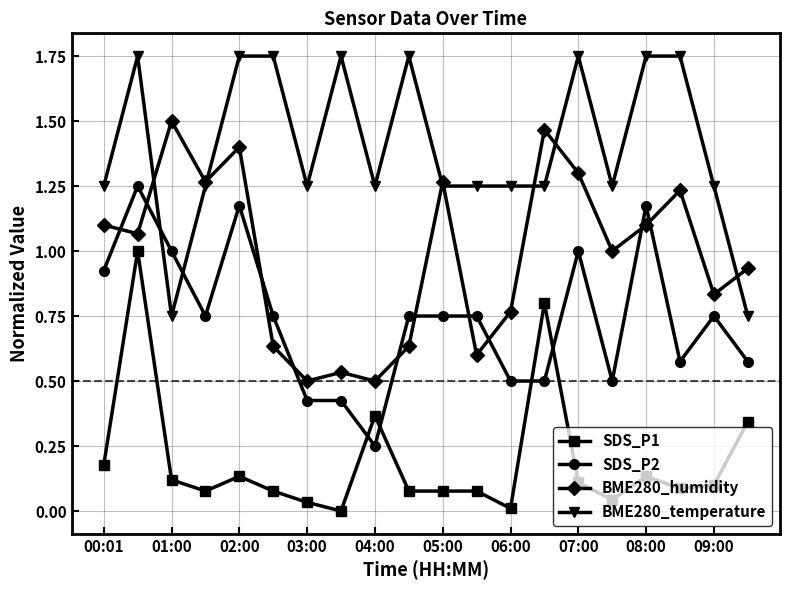

Rank the series by their average value, from highest to lowest.

BME280_temperature, BME280_humidity, SDS_P2, SDS_P1